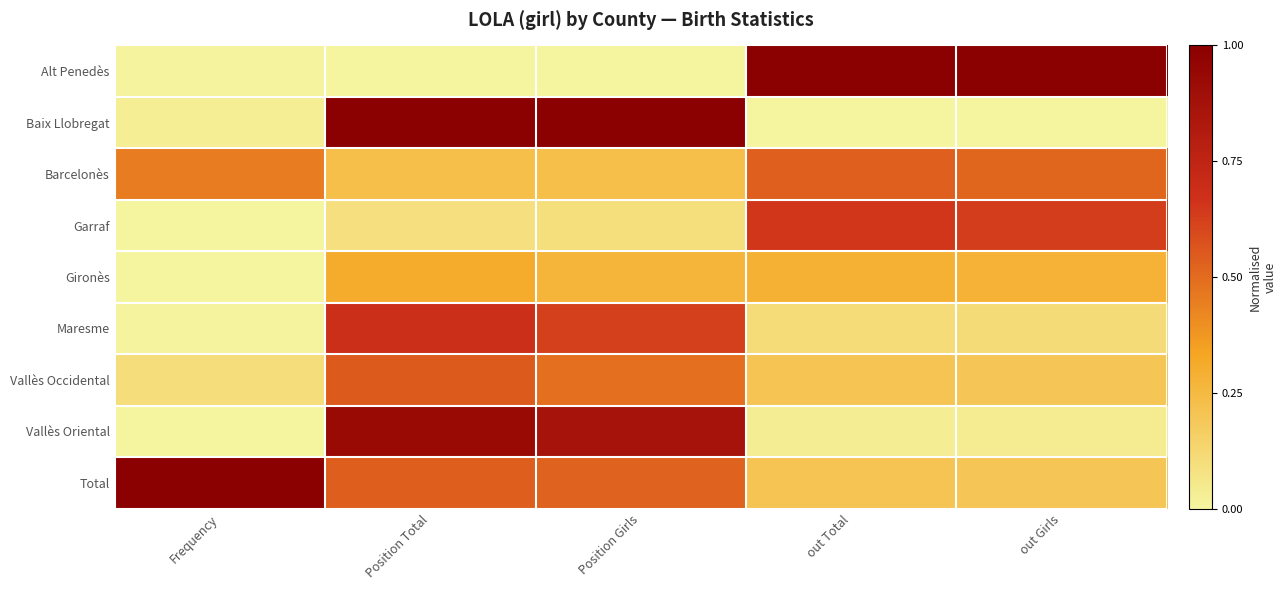

Between out Girls and Frequency, which is larger?

out Girls